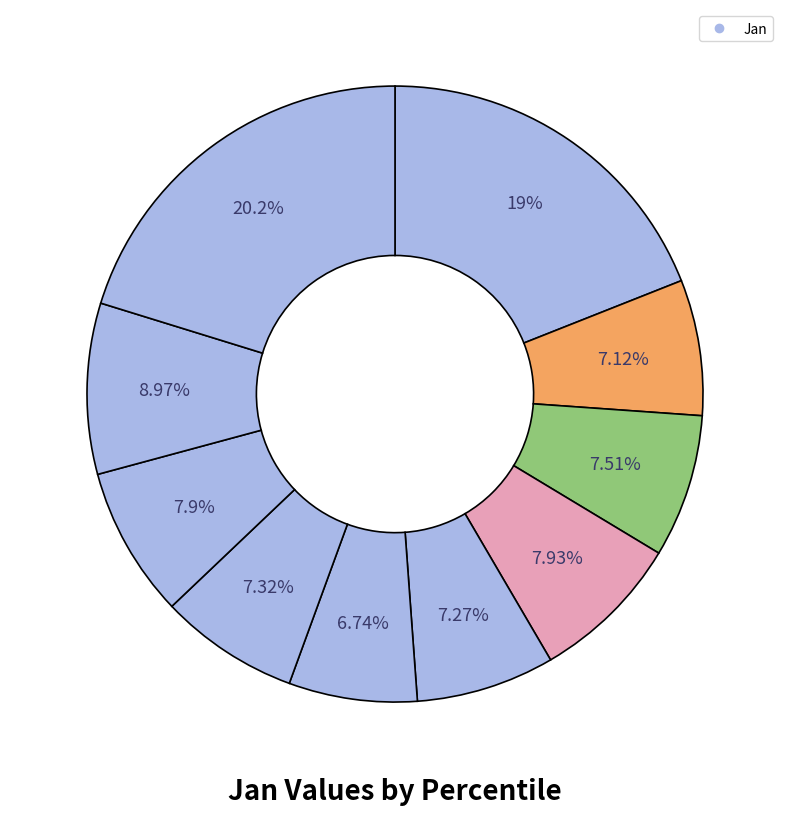

Is there a majority slice in this chart?

No